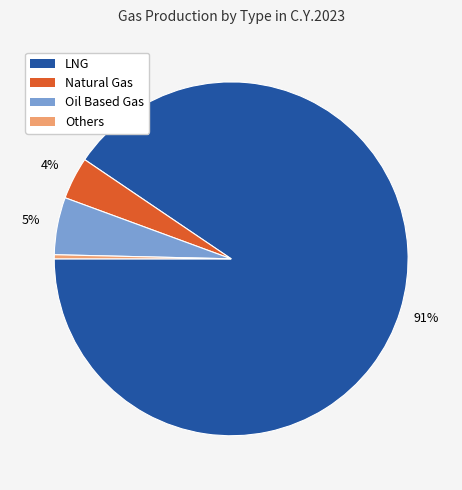

Is there any slice that represents more than half of the pie?

Yes